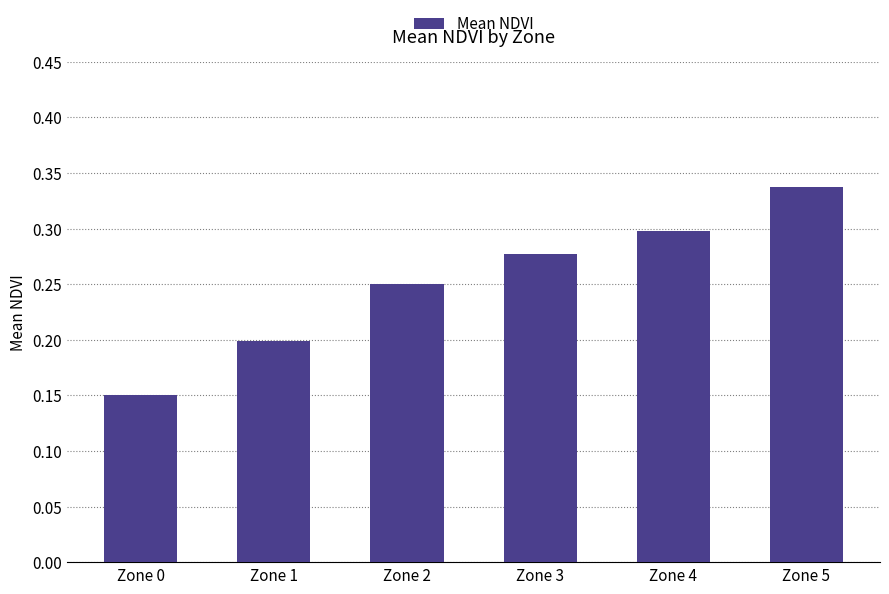

List the labels in order of value, smallest first.

Zone 0, Zone 1, Zone 2, Zone 3, Zone 4, Zone 5